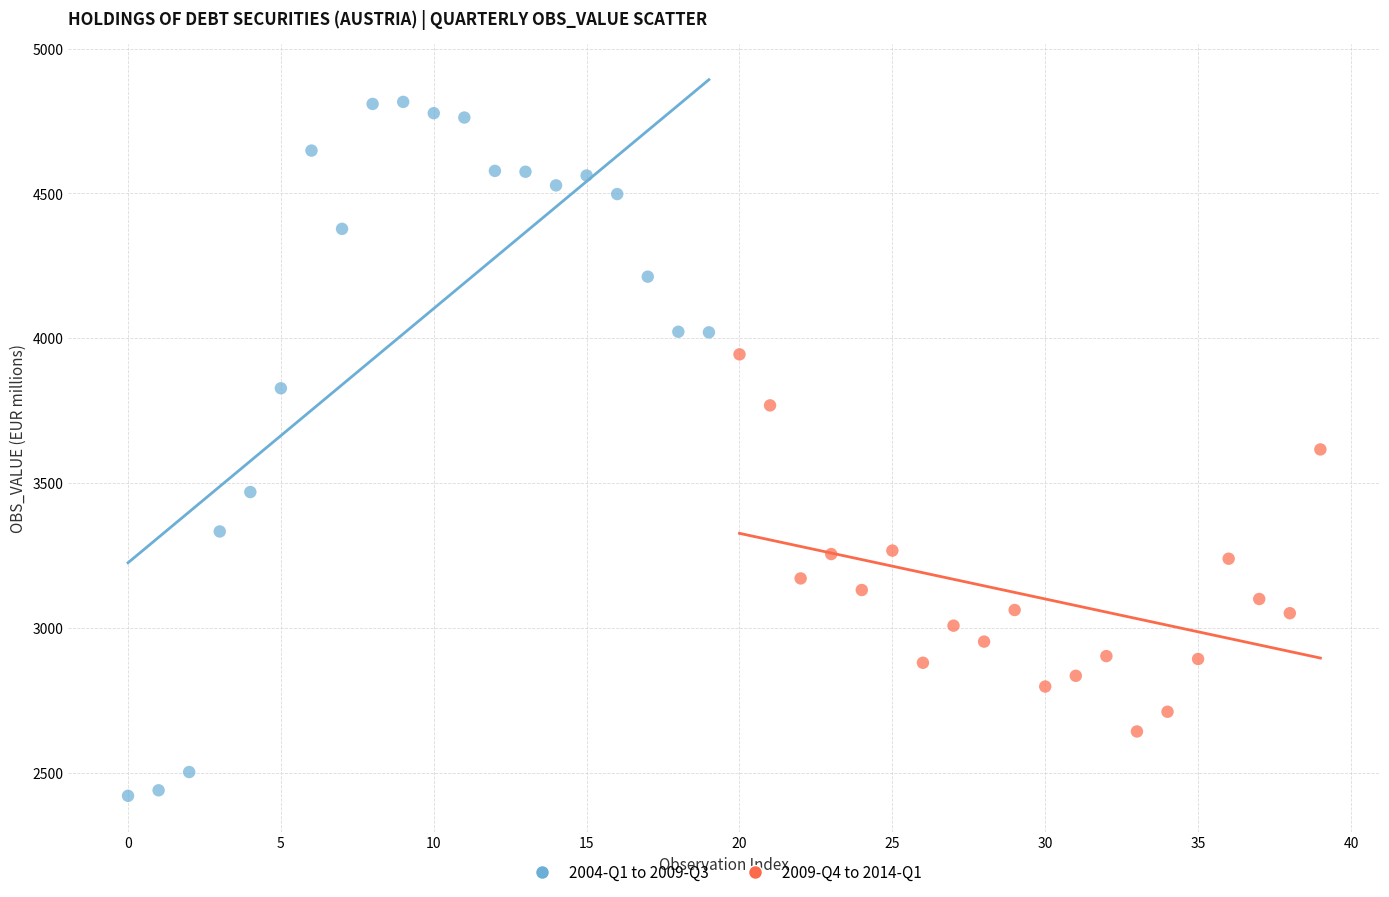

Which series reaches the minimum Y coordinate?

2004-Q1 to 2009-Q3